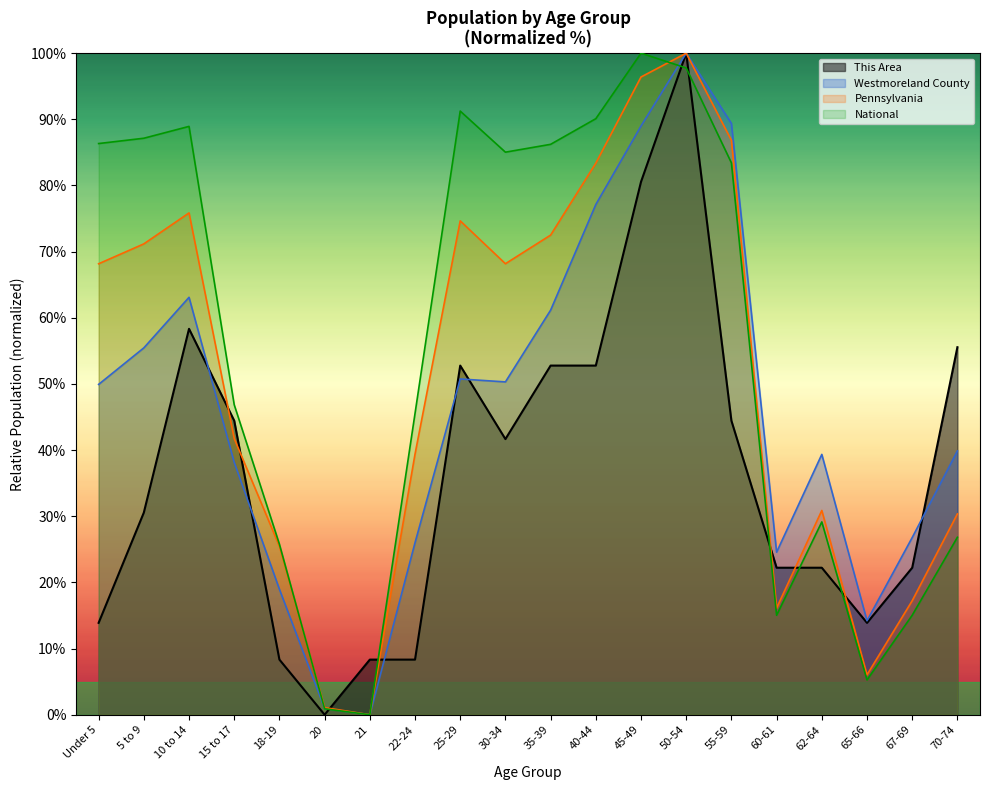

What is the label of the 20th point from the left?

70-74